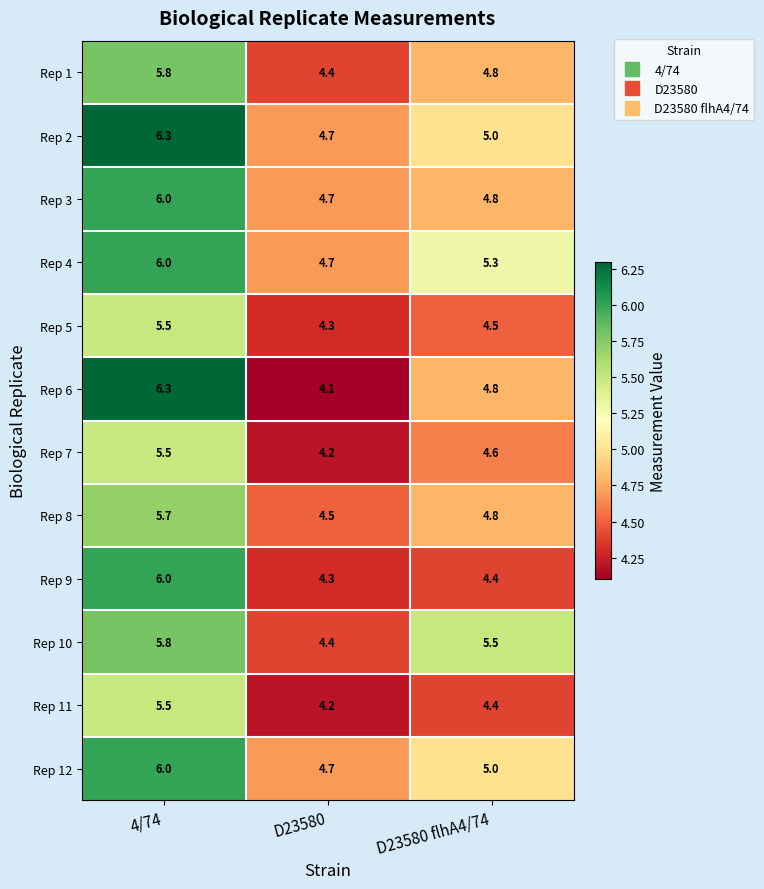

Which series changed the most between D23580 and D23580 flhA4/74?

Rep 10